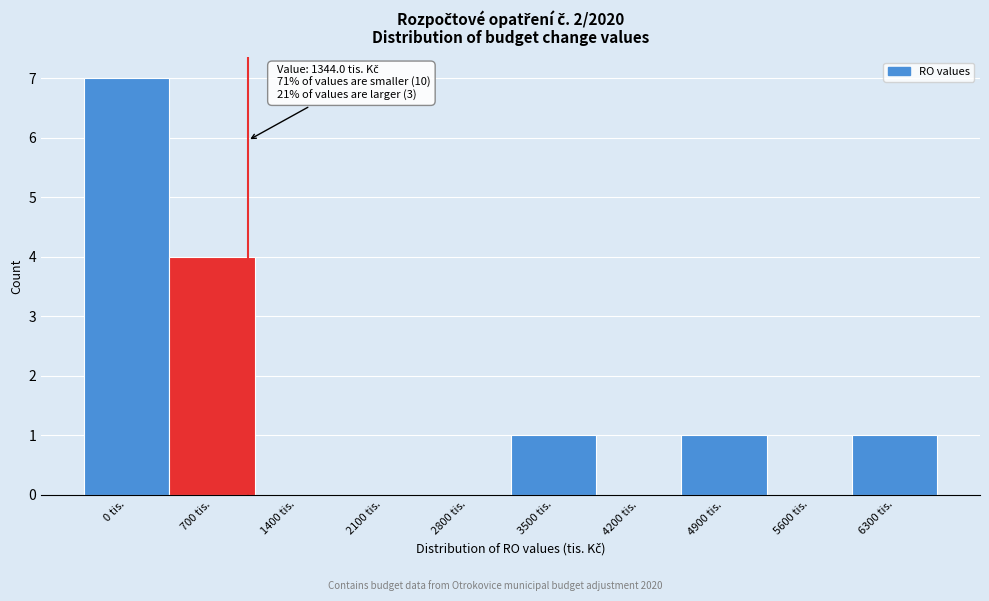

Reading left to right, list all the values displayed in this chart.

0 tis.=7	700 tis.=4	1400 tis.=0	2100 tis.=0	2800 tis.=0	3500 tis.=1	4200 tis.=0	4900 tis.=1	5600 tis.=0	6300 tis.=1